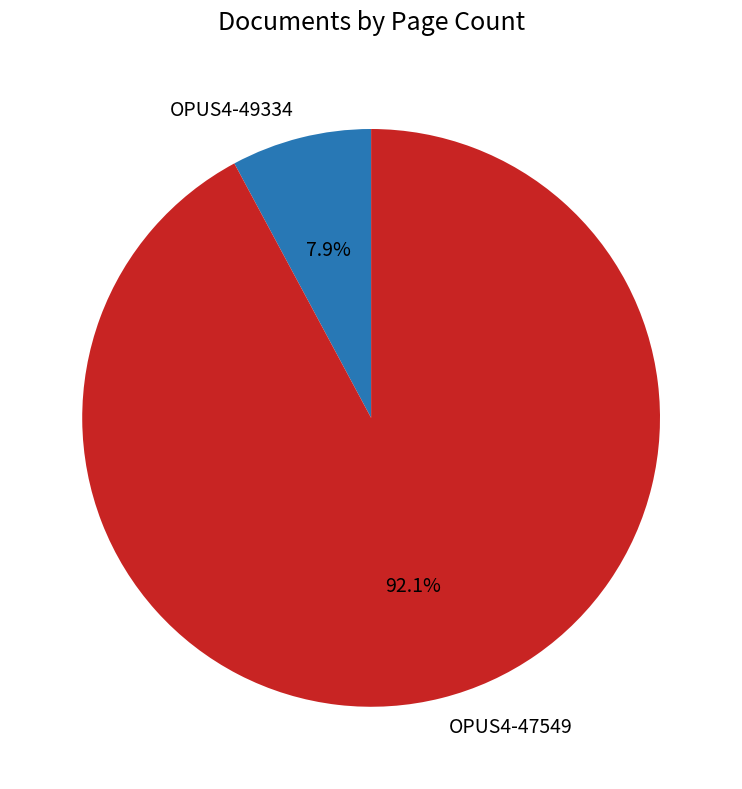

True or false: OPUS4-49334 accounts for 8% of the total.

True